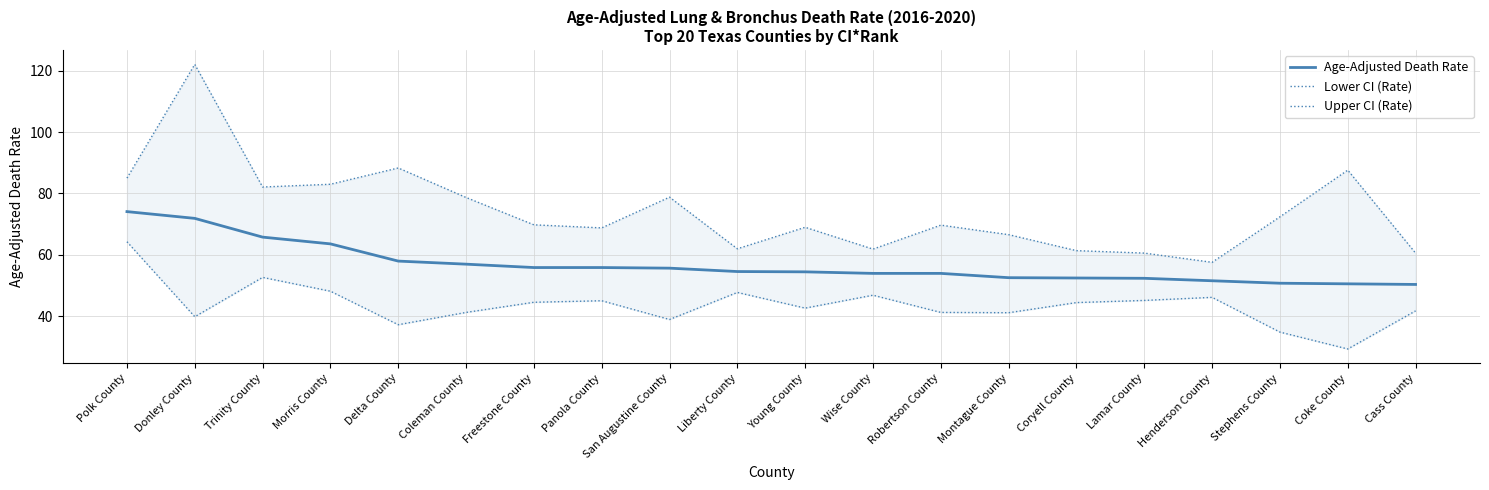

What is the sum of the Age-Adjusted Death Rate values at Trinity County and Liberty County?

120.4